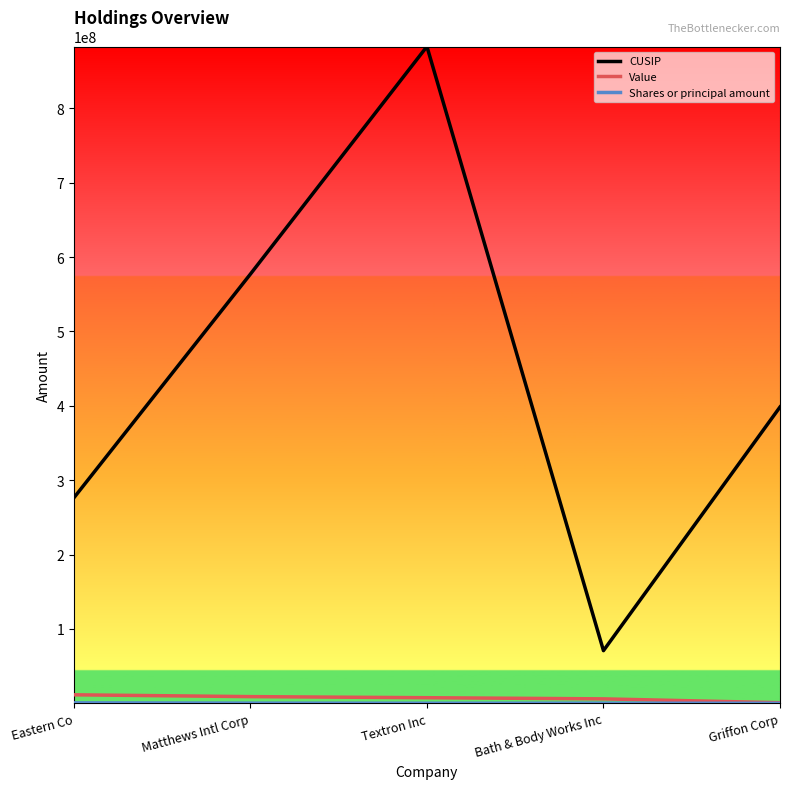

True or false: CUSIP and Value cross at least once.

False